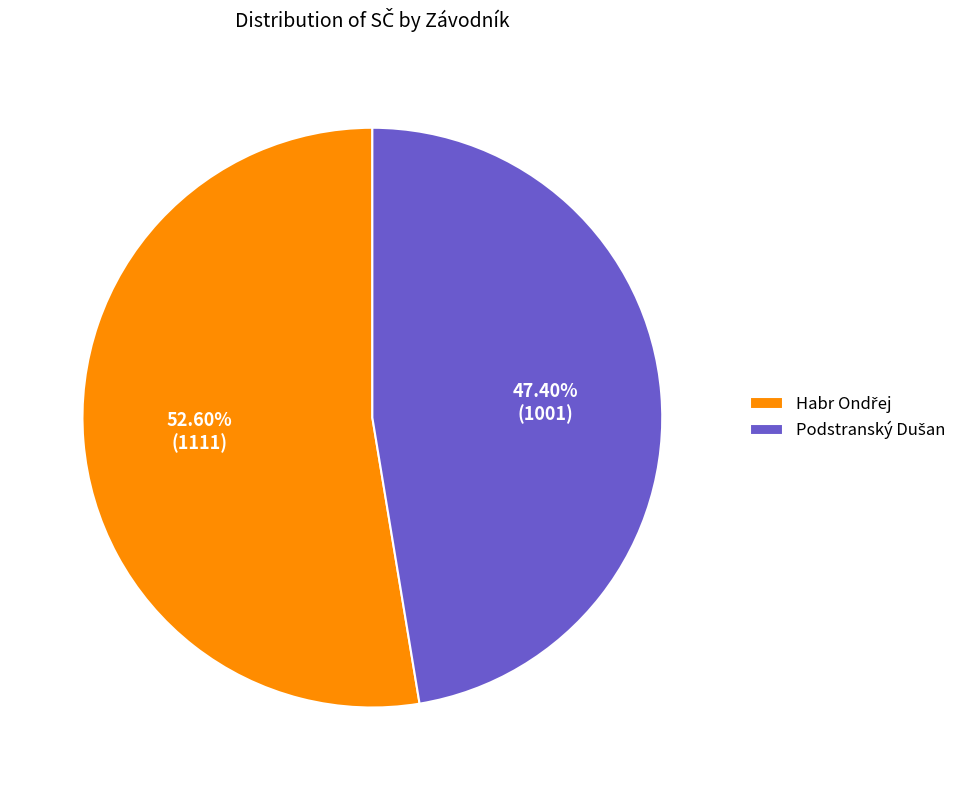

Is there a majority slice in this chart?

Yes